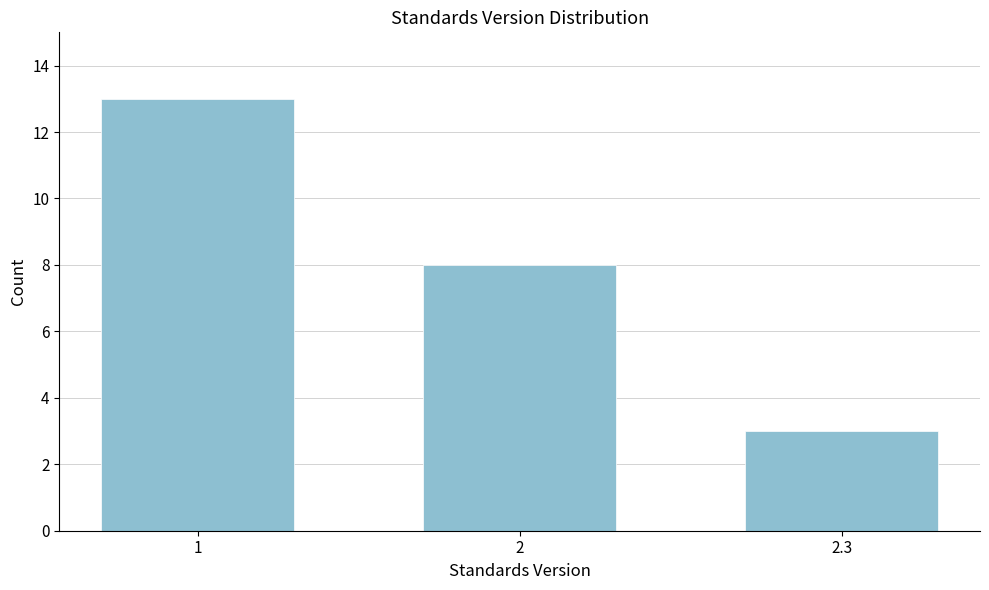

Reading left to right, what are all the values shown in this chart?

13	8	3